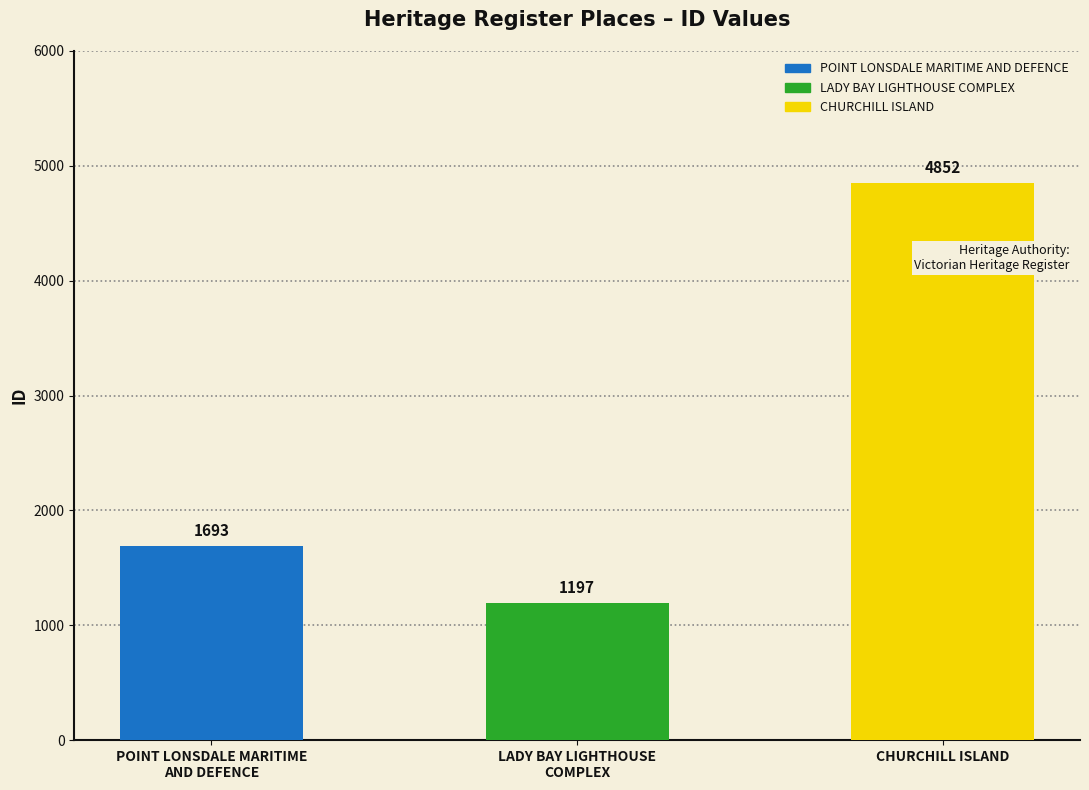

Rank the categories by value from lowest to highest.

LADY BAY LIGHTHOUSE
COMPLEX, POINT LONSDALE MARITIME
AND DEFENCE, CHURCHILL ISLAND